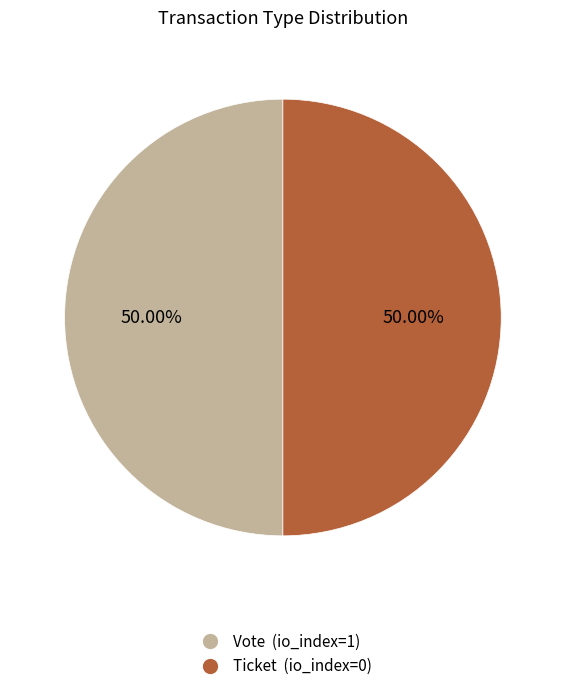

Approximately how many times larger is the value at Ticket (io_index=0) compared to Vote (io_index=1)?

1.0